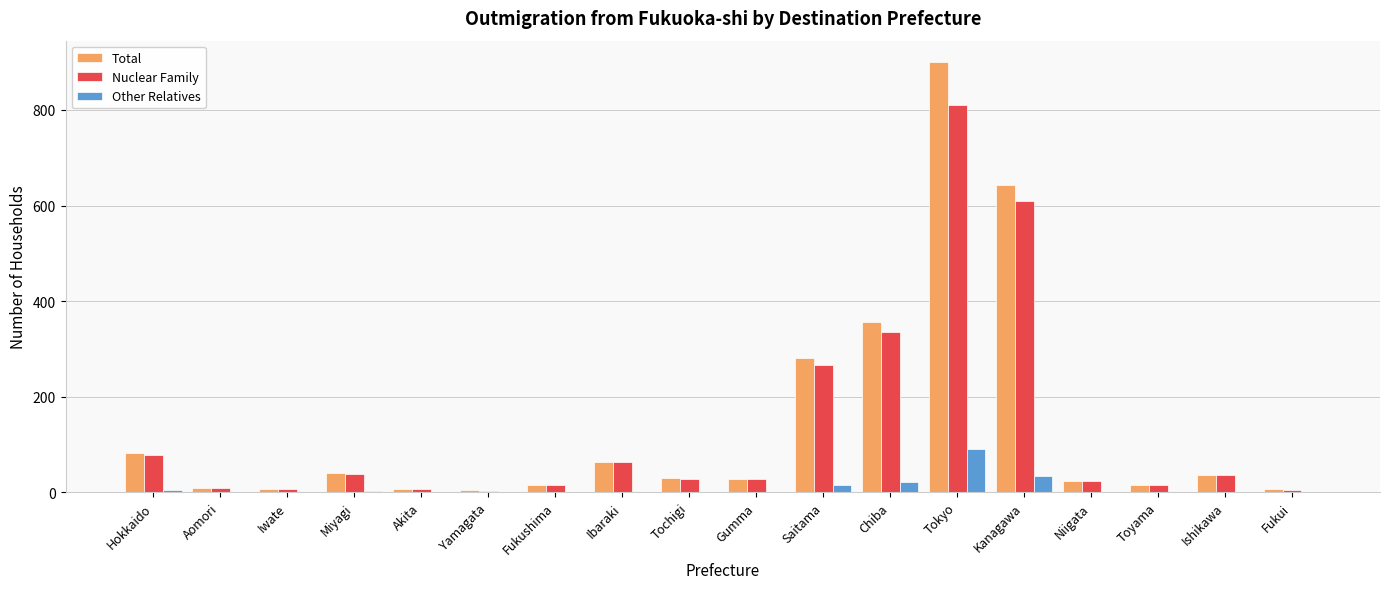

How many groups of bars are there?

18